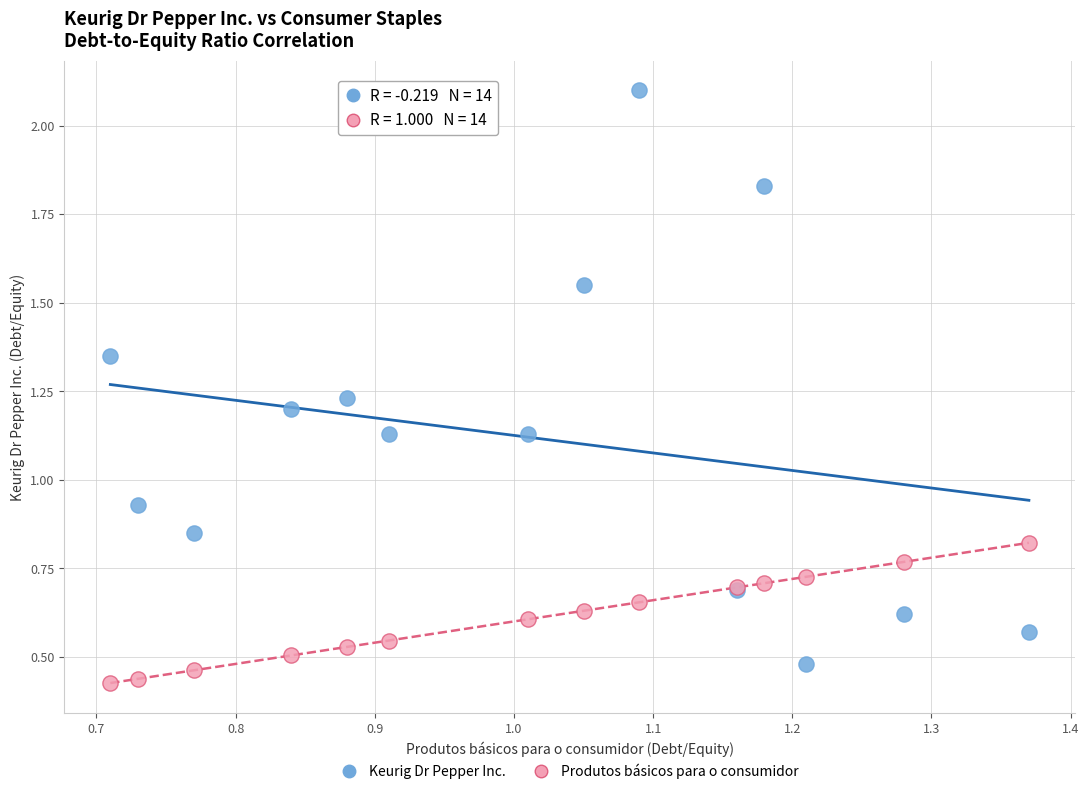

Which series has the widest spread of Y values?

Keurig Dr Pepper Inc.